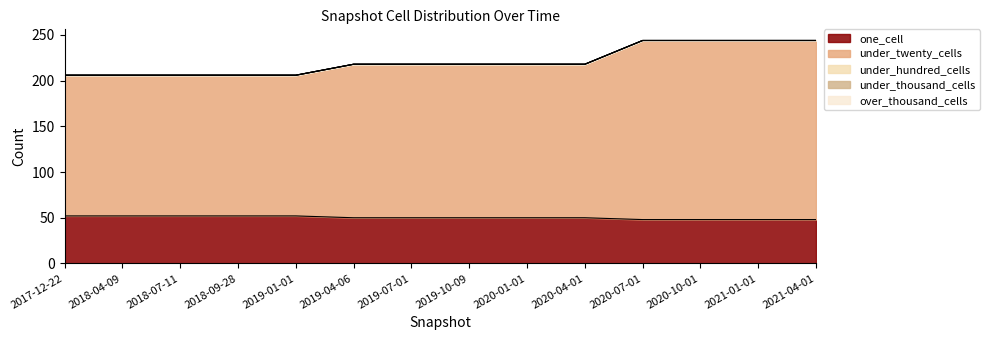

Rank the series at 2019-07-01 from highest to lowest value.

under_twenty_cells, one_cell, under_hundred_cells, under_thousand_cells, over_thousand_cells